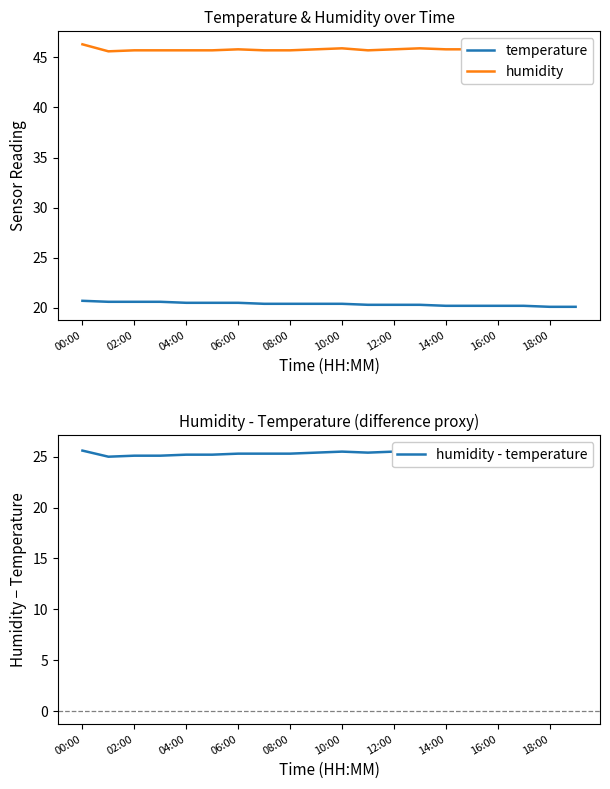

The value of temperature at 12:00 is 20.3. True or false?

True